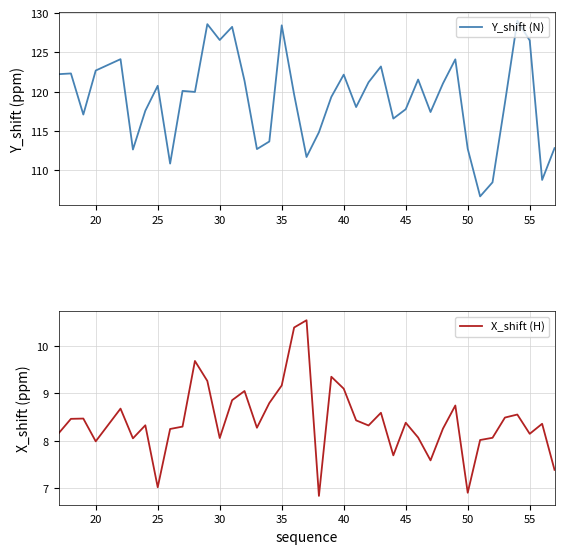

What is the minimum value for Y_shift (N)?

106.7